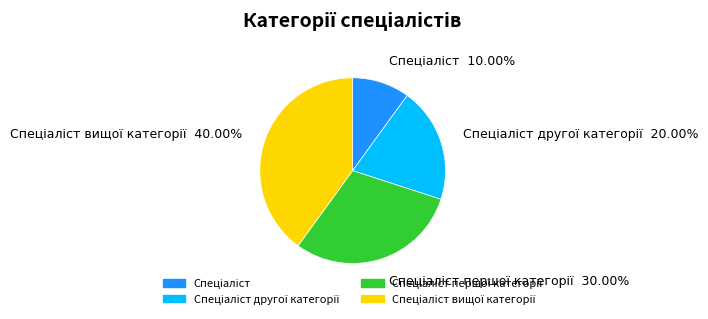

Does any single category account for the majority?

No